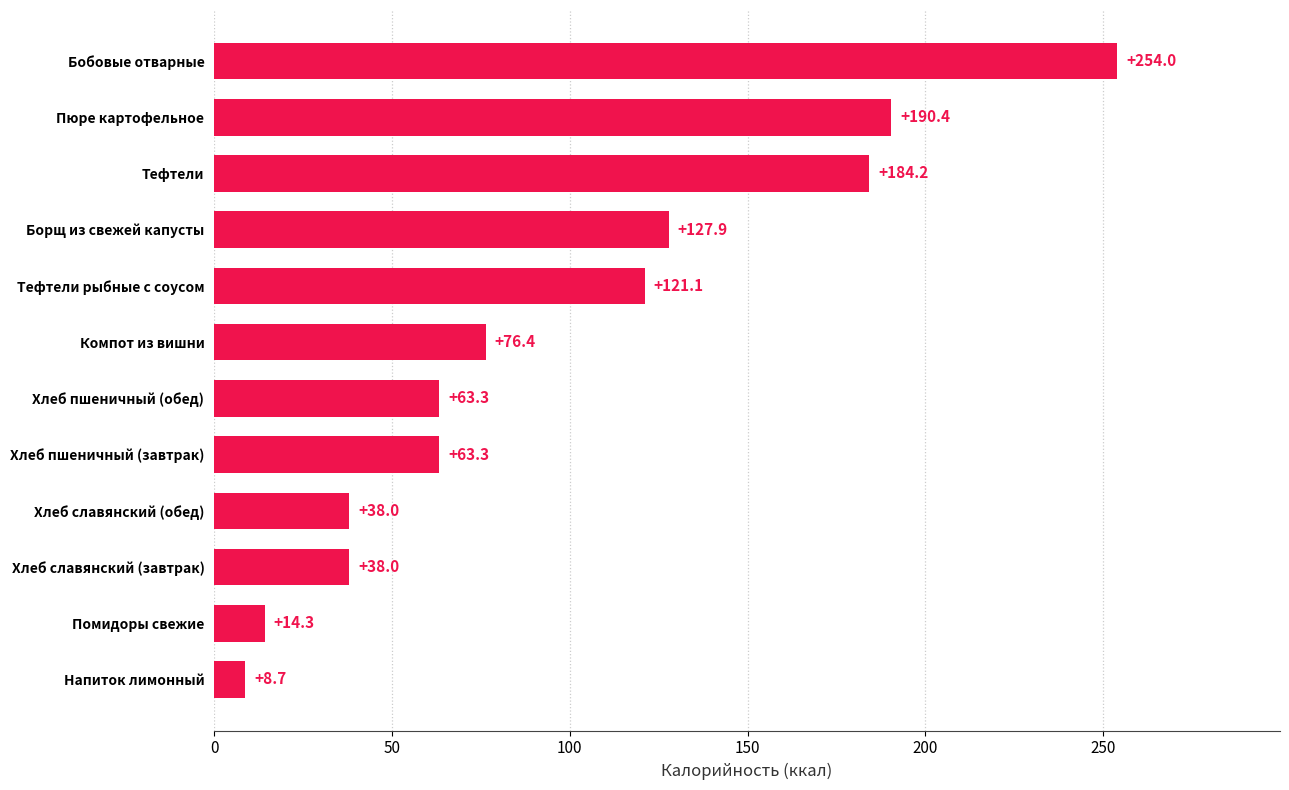

How many bars are there in total?

12